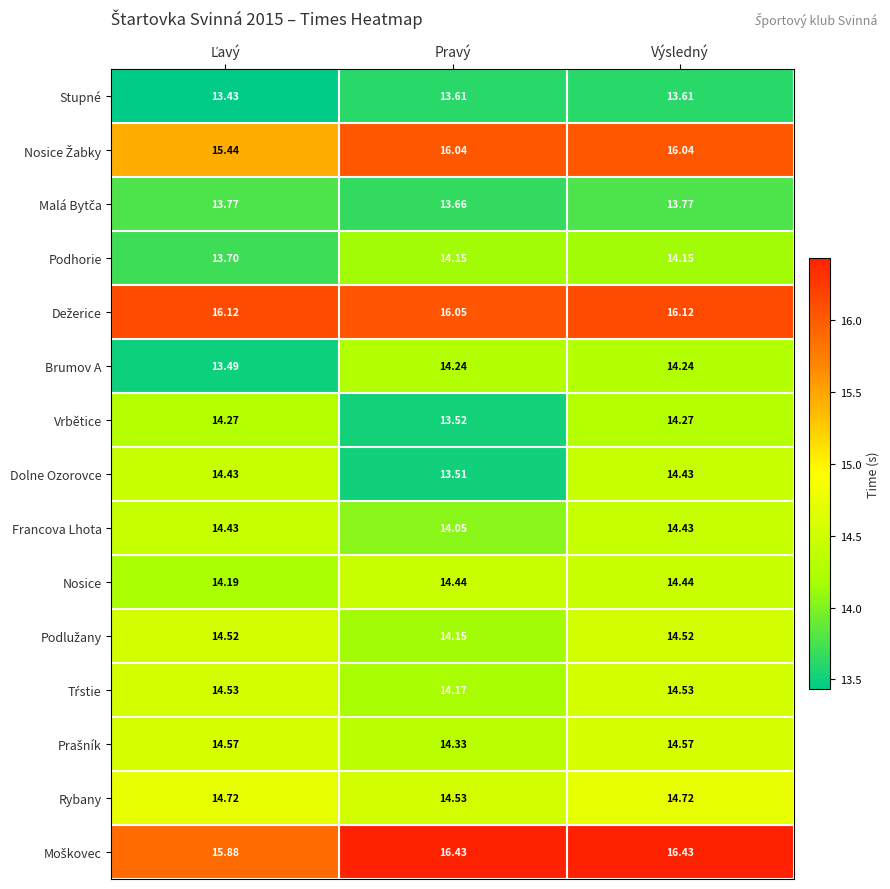

At which category is the sum across all series the highest?

Výsledný